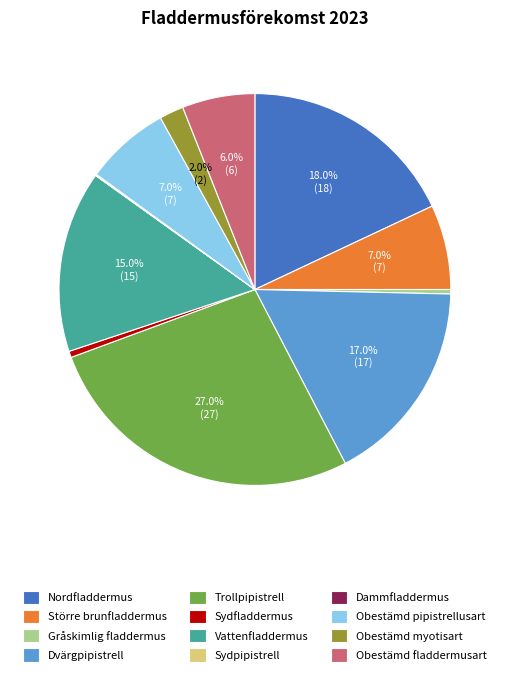

What is the total percentage of Dvärgpipistrell and Vattenfladdermus?

32.0%